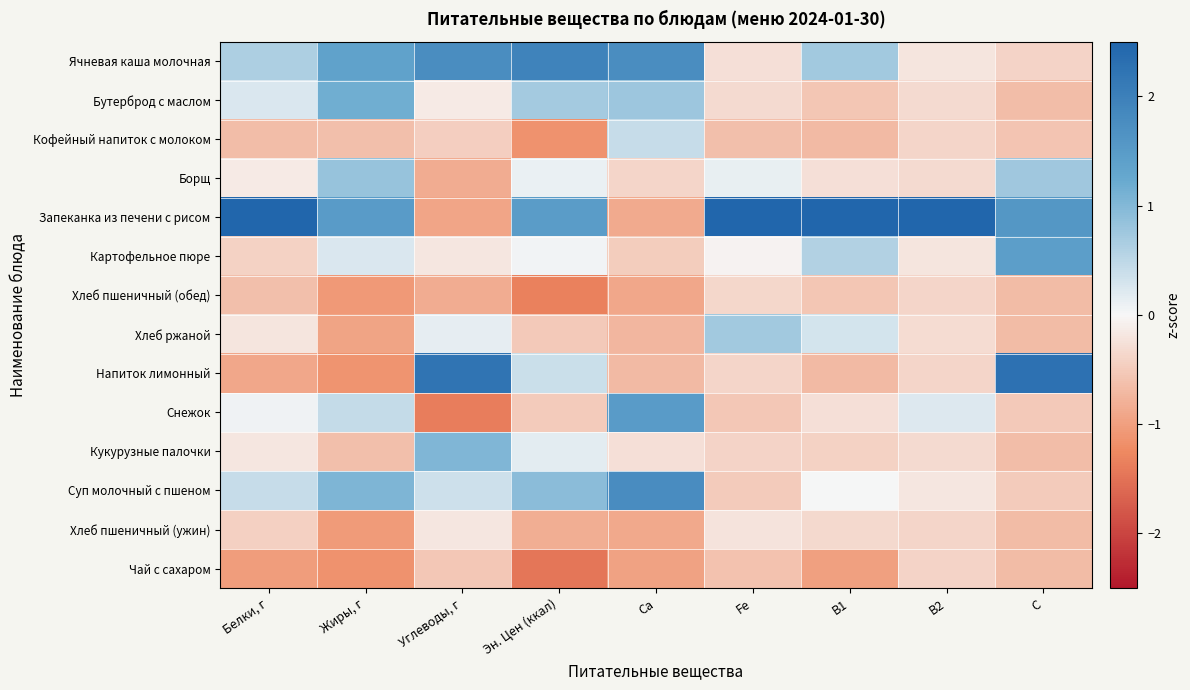

Which series has the largest total across all categories?

Запеканка из печени с рисом